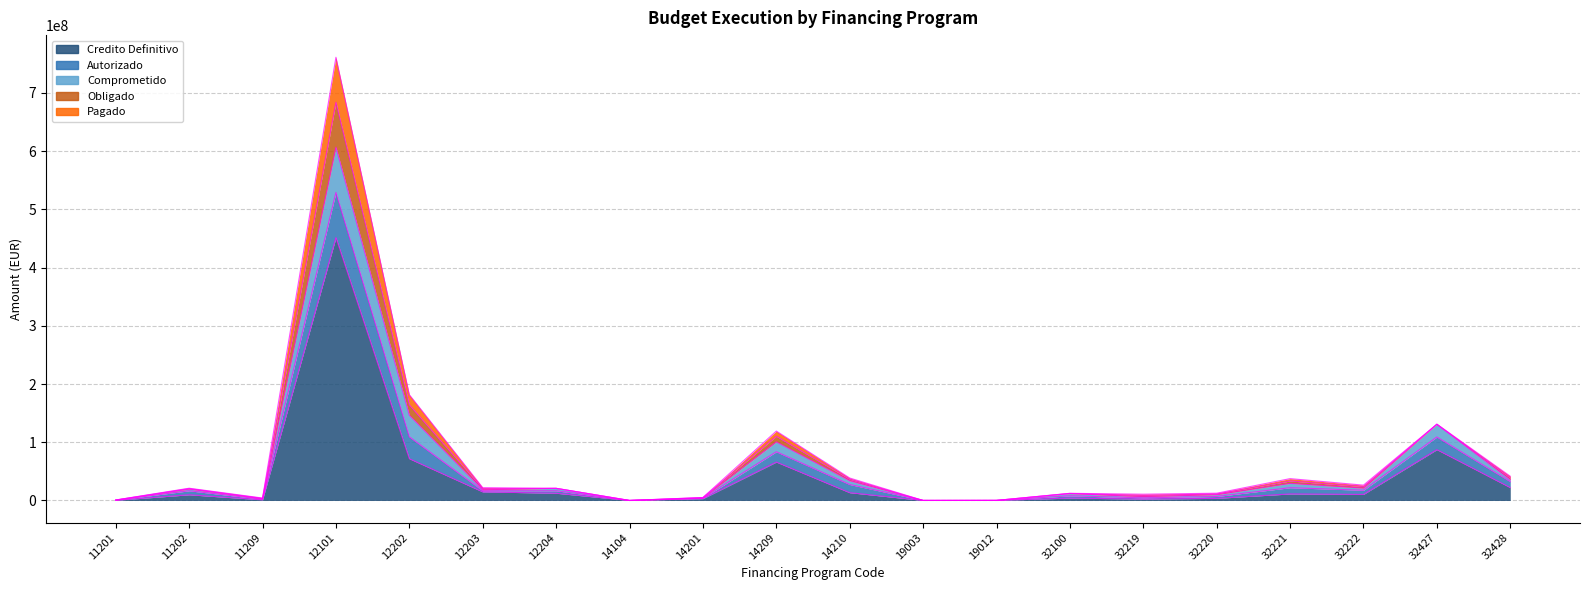

What is the highest value of the Credito Definitivo series?

451384566.1